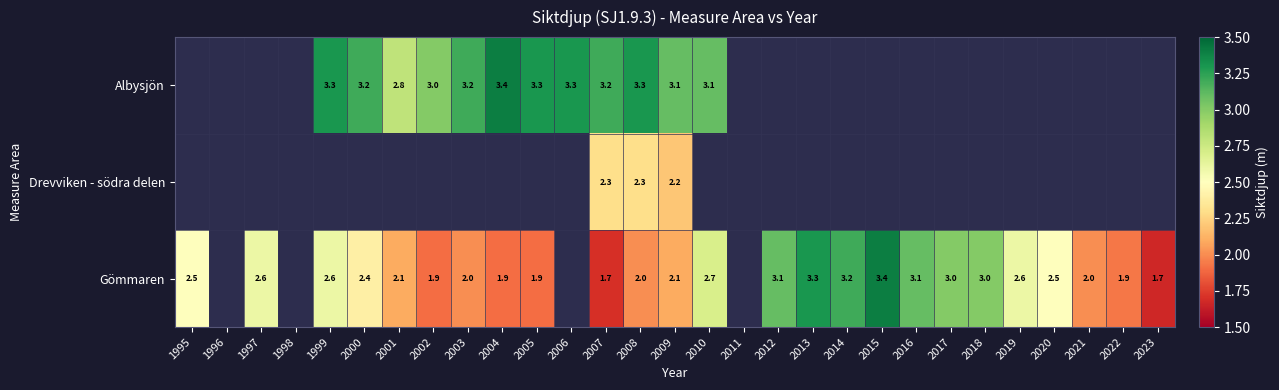

True or false: Gömmaren has a value of 2.6 at 2019.

True